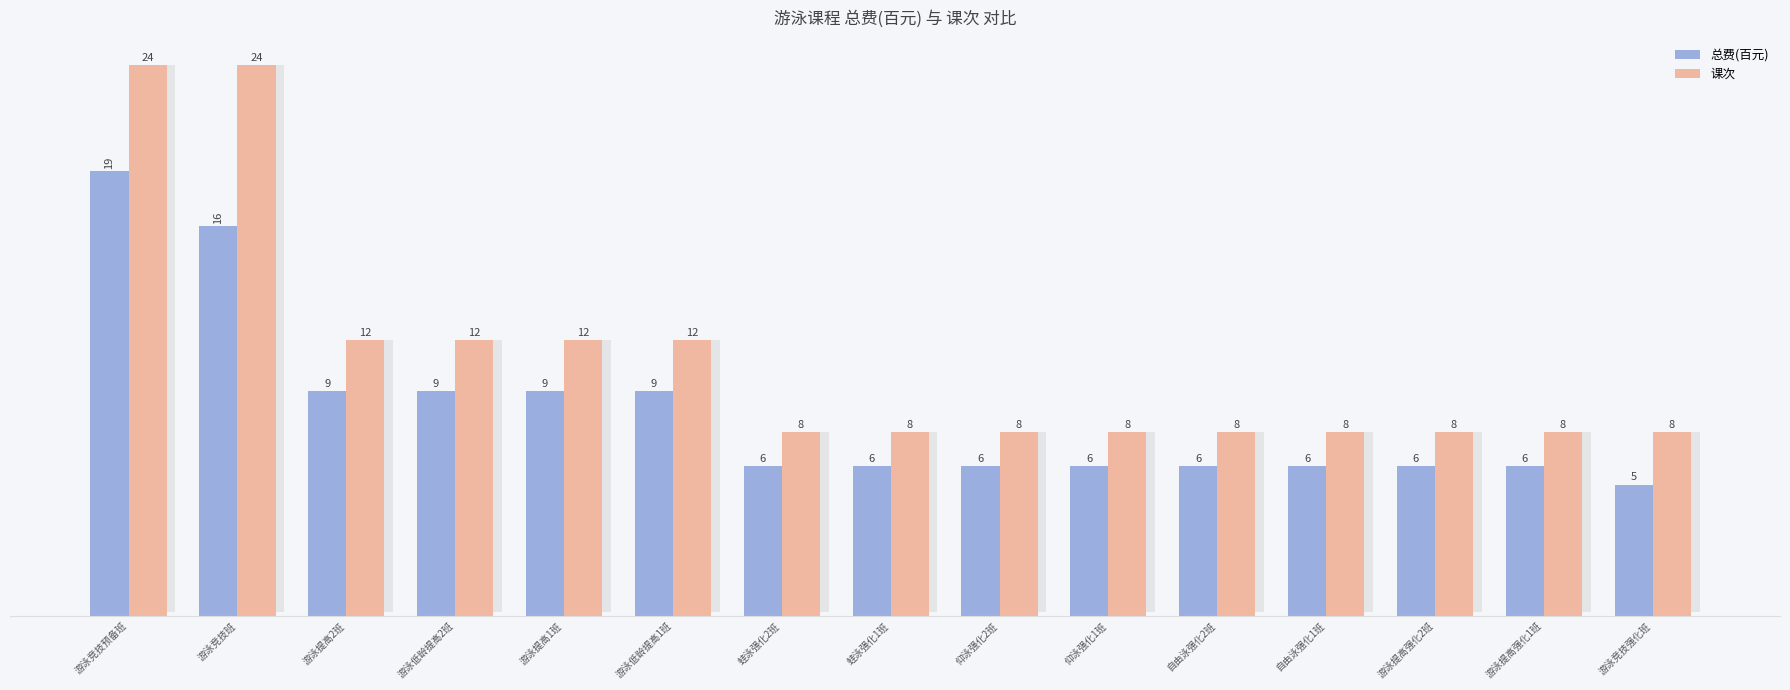

Reading left to right, extract all data points from this chart.

总费(百元): 19.4	17.0	9.8	9.8	9.8	9.8	6.5	6.5	6.5	6.5	6.5	6.5	6.5	6.5	5.7
课次: 24.0	24.0	12.0	12.0	12.0	12.0	8.0	8.0	8.0	8.0	8.0	8.0	8.0	8.0	8.0